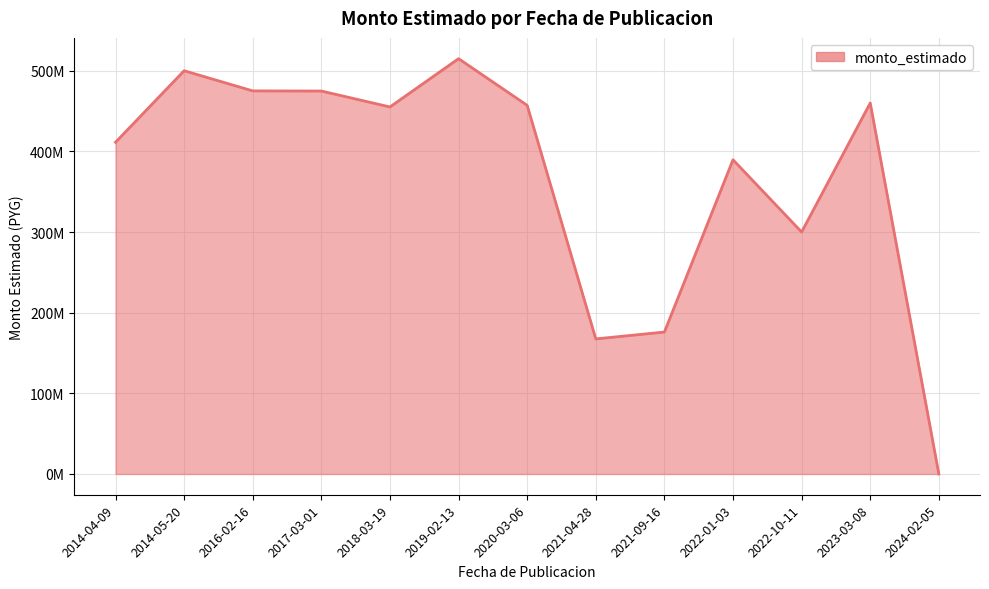

Is this an area chart (filled region under the line)?

Yes